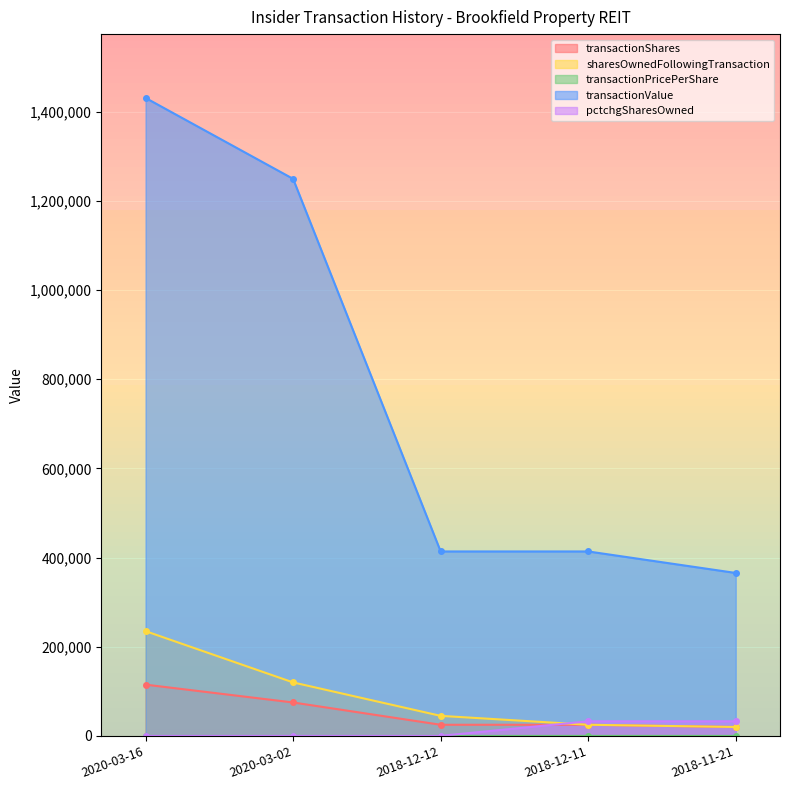

List the series in order of their peak value, lowest first.

transactionPricePerShare, pctchgSharesOwned, transactionShares, sharesOwnedFollowingTransaction, transactionValue